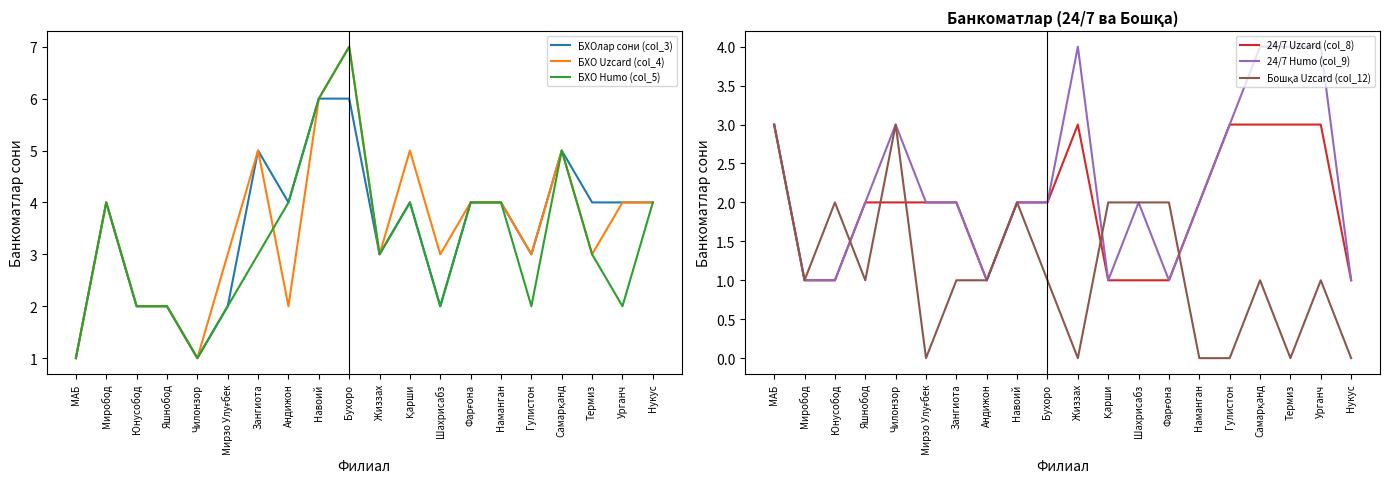

At which category does БХО Uzcard (col_4) reach its first local peak?

Миробод